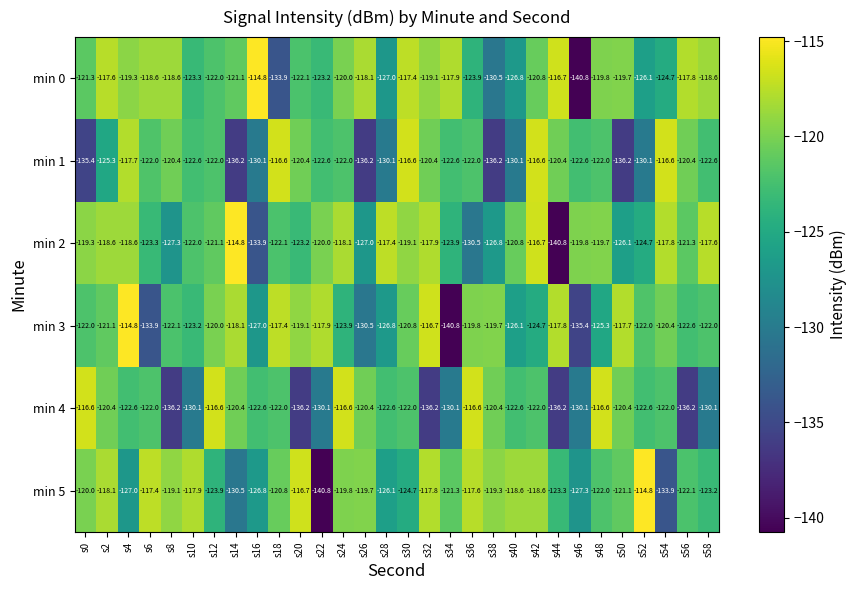

The min 1 series shows -130.1 at s52. True or false?

True